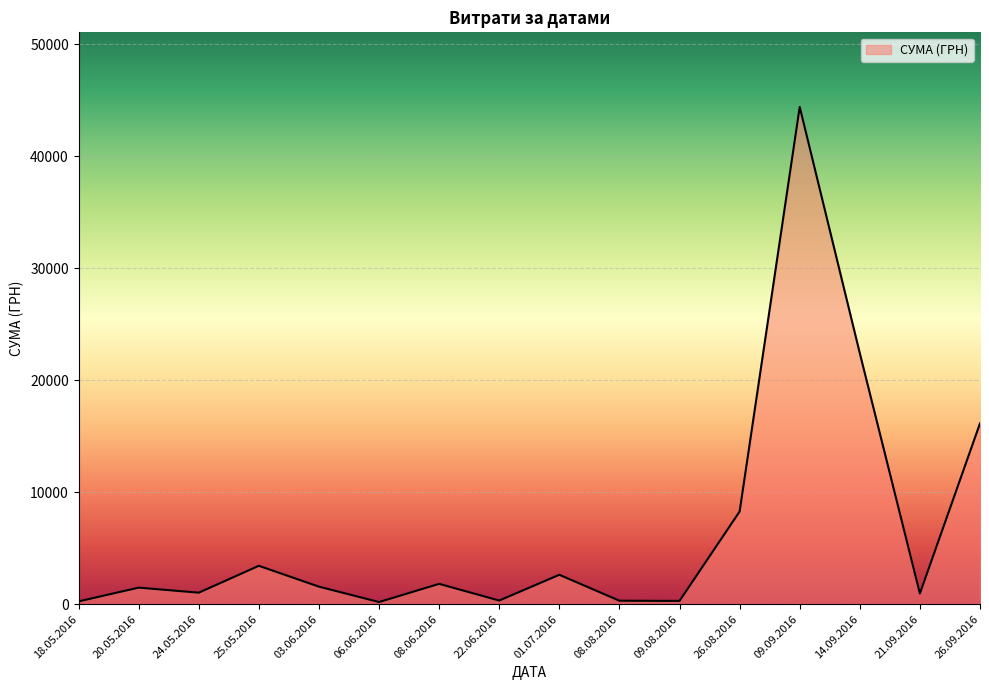

What is the minimum value shown in the chart?

186.0